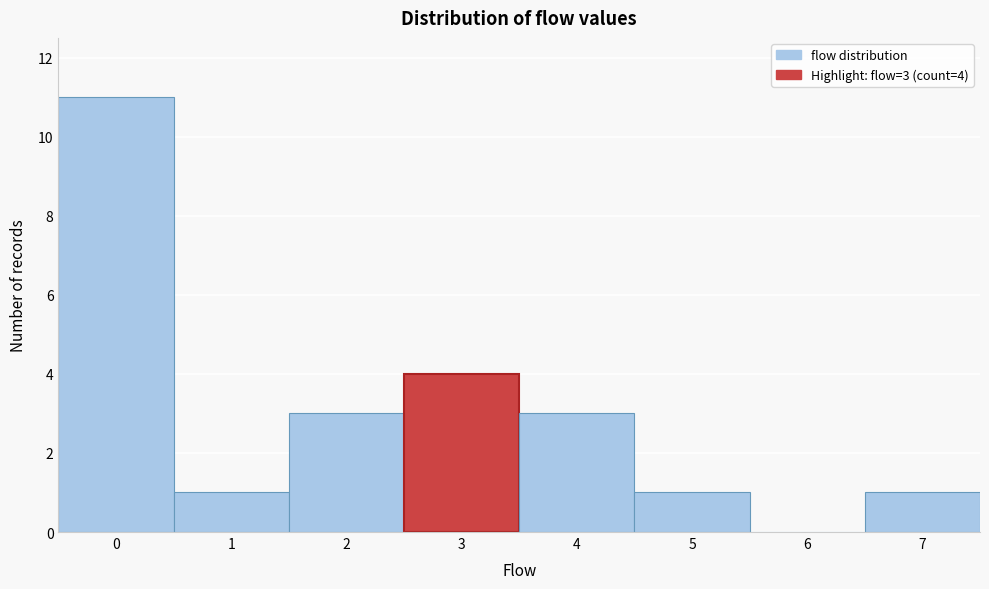

Which range on the x-axis has the tallest bar?

-0.5 to 0.5